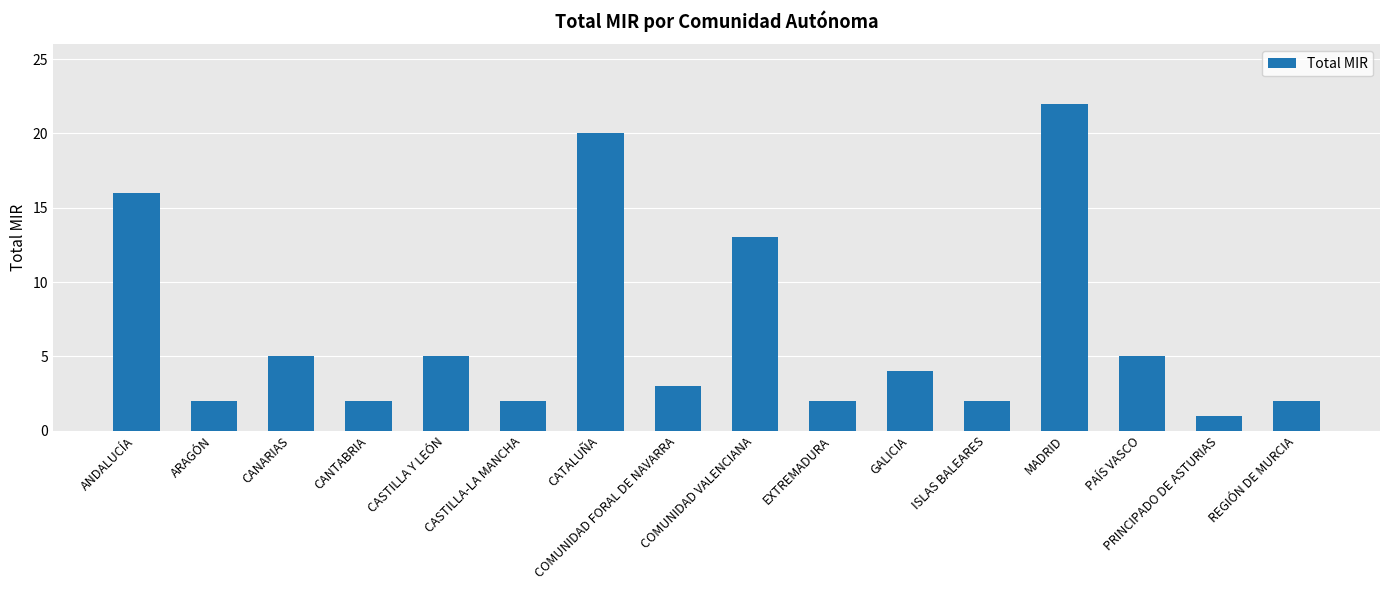

What is the sum of the values at COMUNIDAD FORAL DE NAVARRA and CATALUÑA?

23